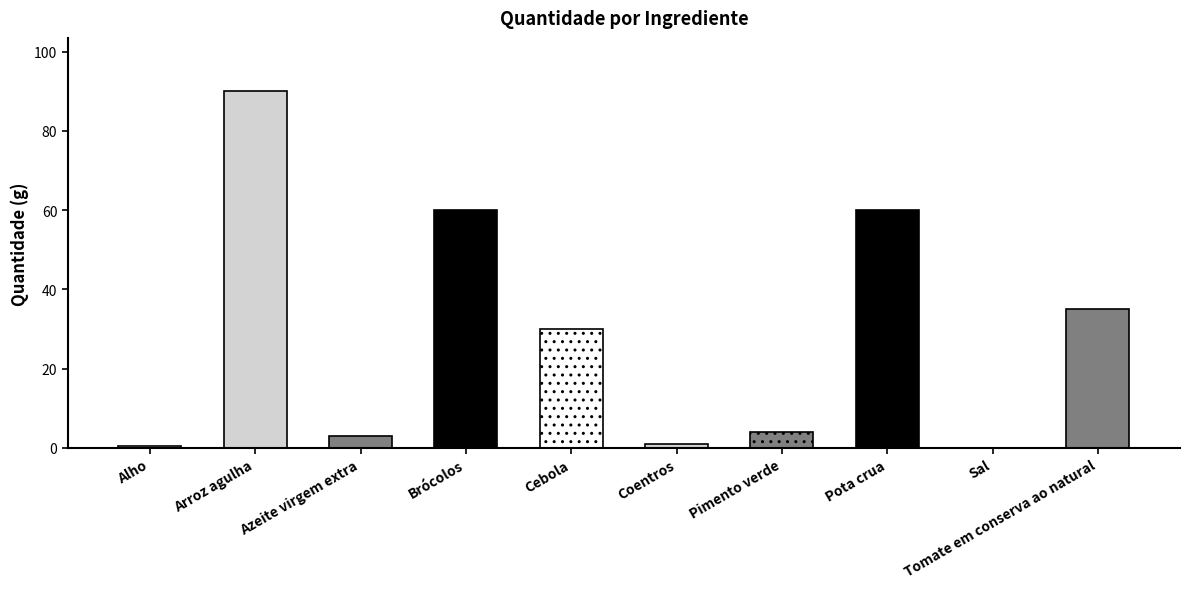

What is the label of the 2nd bar from the left?

Arroz agulha